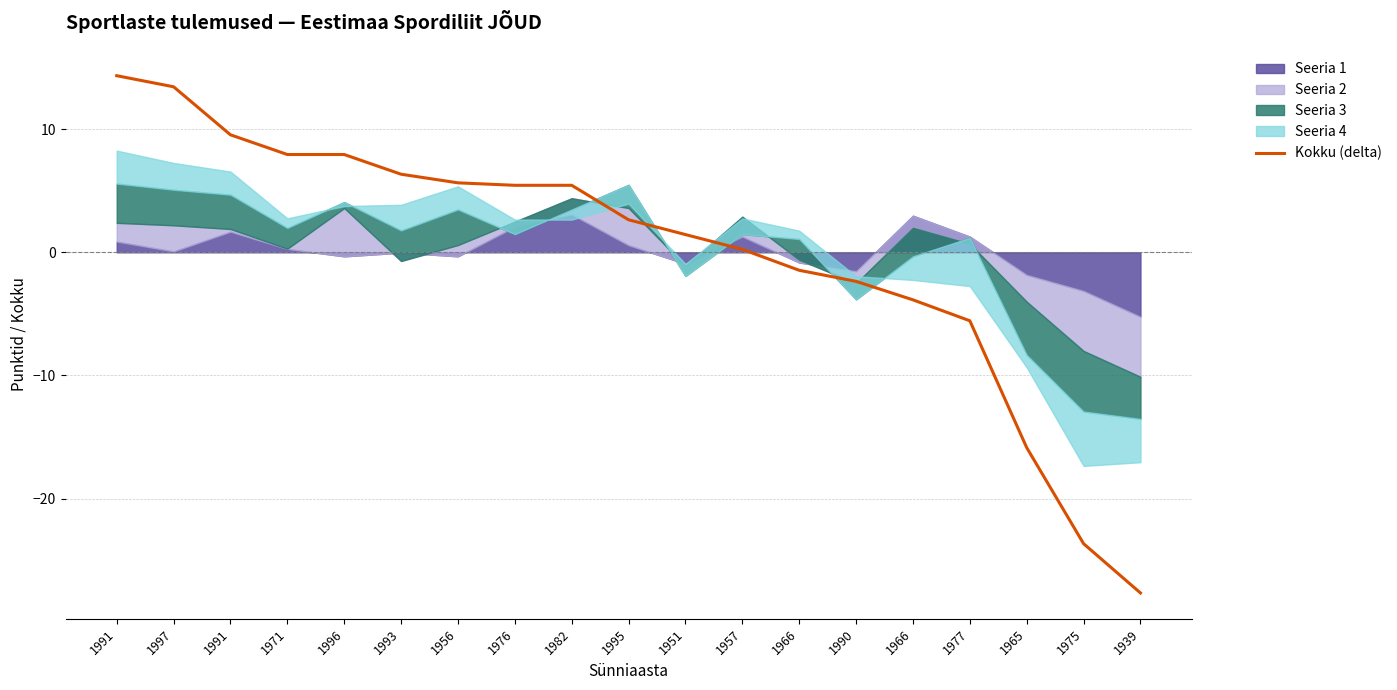

List the labels in order of value, smallest first.

1939, 1975, 1965, 1977, 1966, 1990, 1966, 1957, 1951, 1995, 1976, 1982, 1956, 1993, 1971, 1996, 1991, 1997, 1991